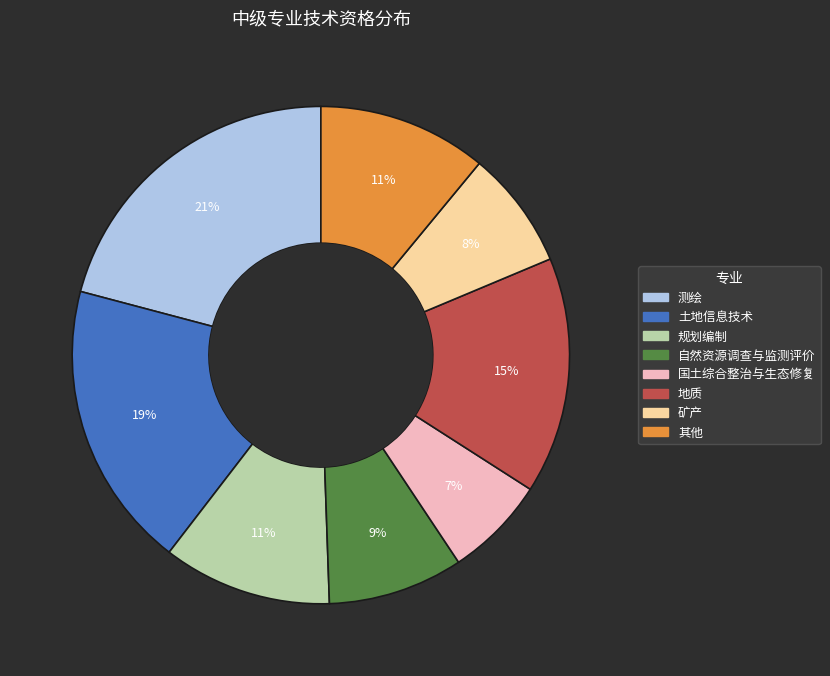

How many segments does this pie chart have?

8